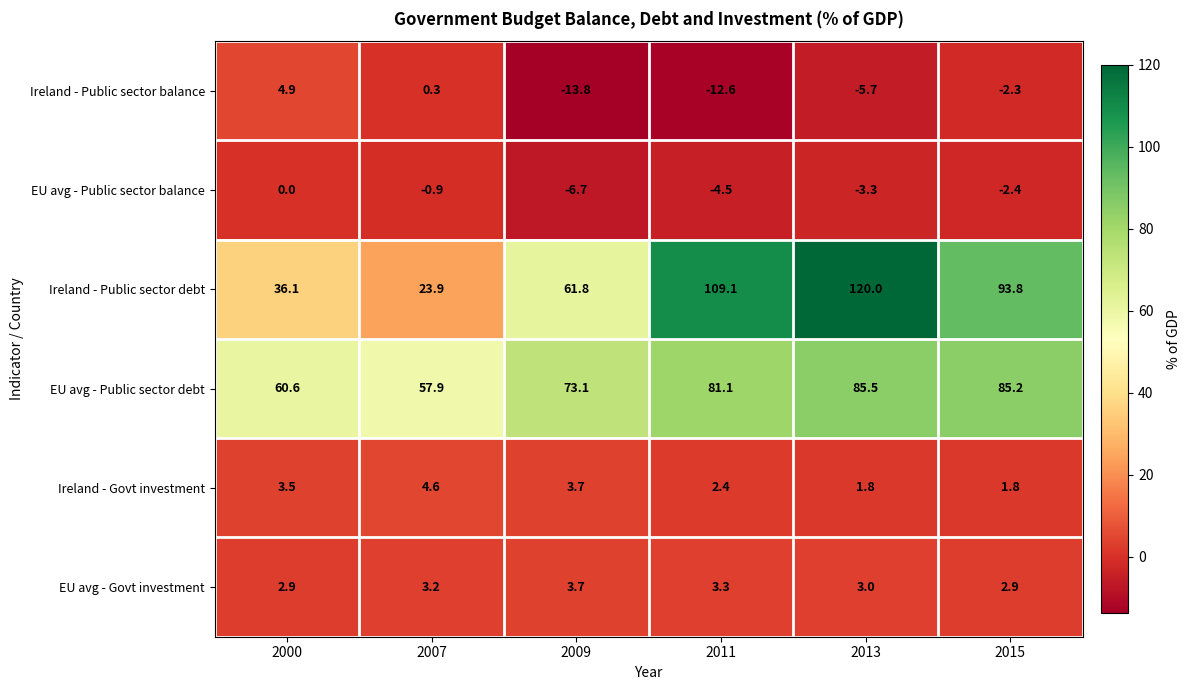

Rank the series by their maximum value, from lowest to highest.

EU avg - Public sector balance, EU avg - Govt investment, Ireland - Govt investment, Ireland - Public sector balance, EU avg - Public sector debt, Ireland - Public sector debt